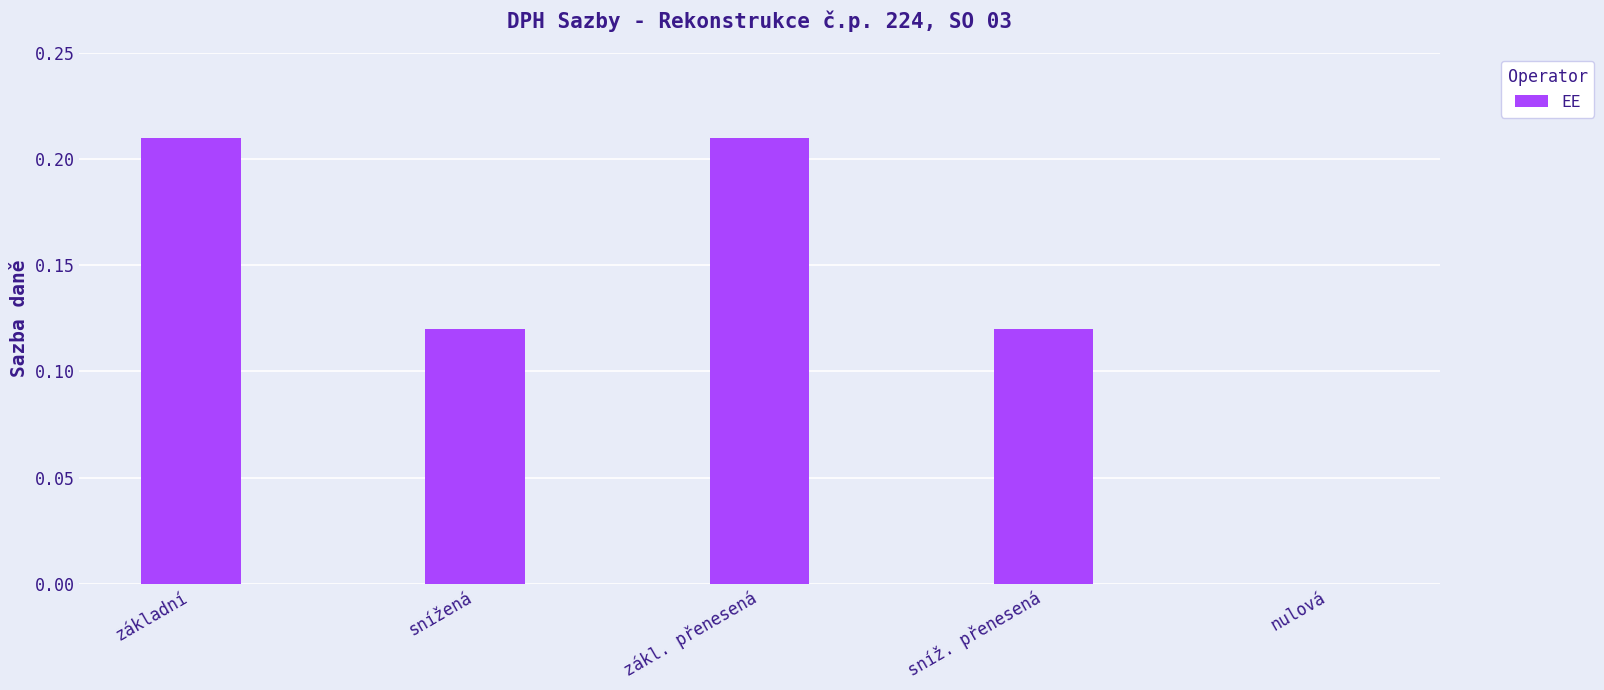

Between snížená and základní, which is larger?

základní